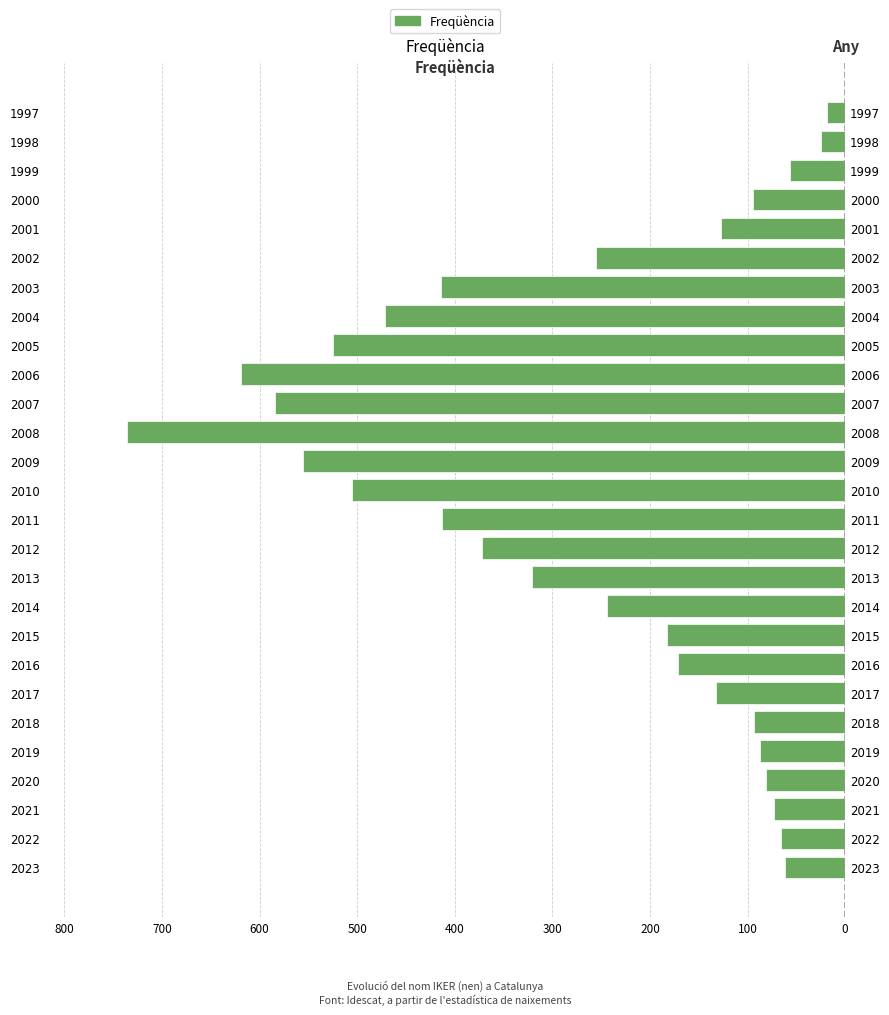

Between 2023 and 1997, which is larger?

1997